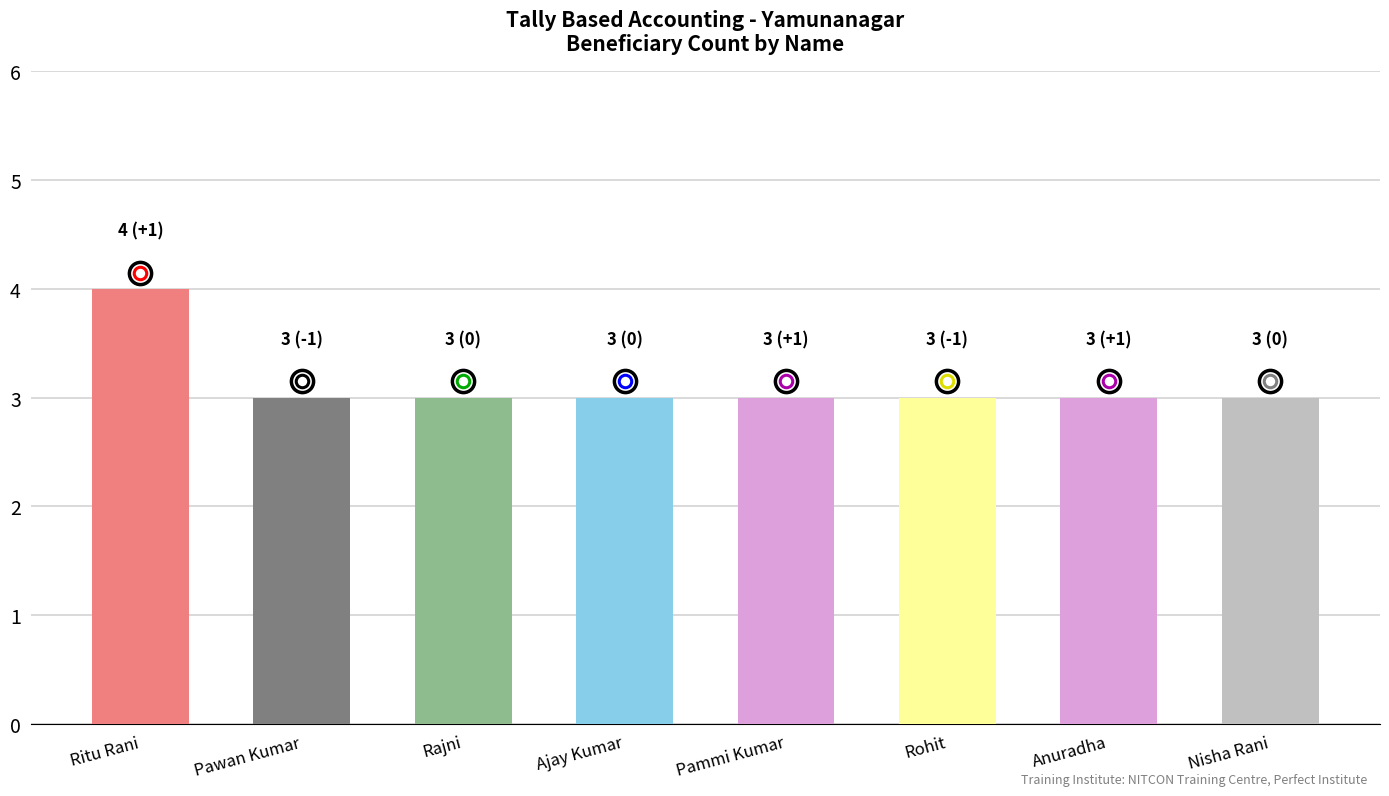

How many values are between 3 and 4?

8